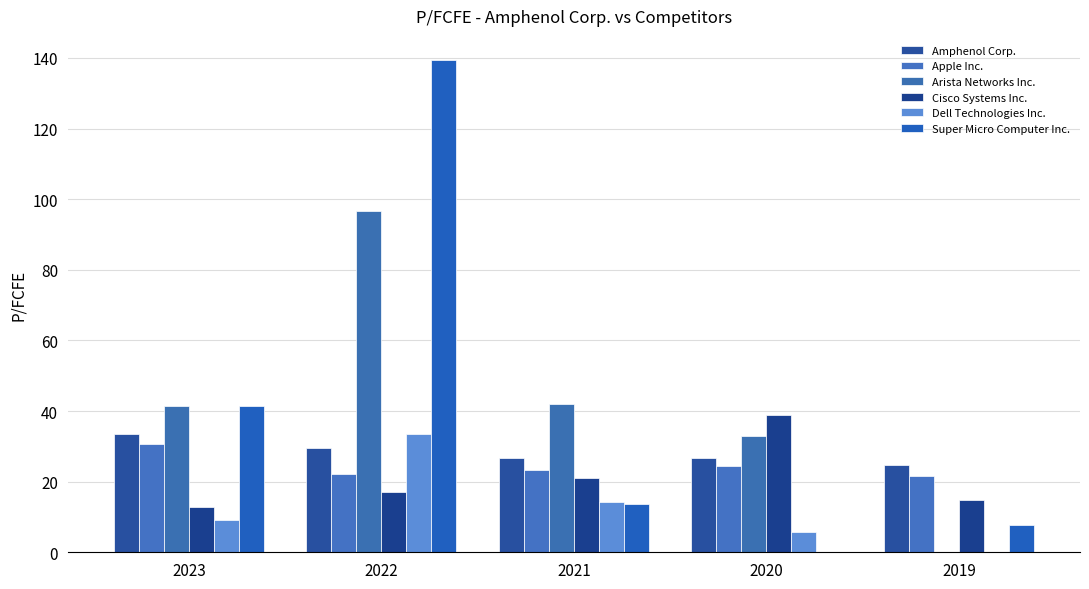

Reading left to right, list all the values displayed in this chart.

Amphenol Corp.: 33.5	29.6	26.7	26.8	24.8
Apple Inc.: 30.6	22.3	23.3	24.4	21.6
Arista Networks Inc.: 41.5	96.7	42.0	33.0	0.0
Cisco Systems Inc.: 12.8	17.2	21.0	38.8	14.8
Dell Technologies Inc.: 9.1	33.5	14.2	5.6	0.0
Super Micro Computer Inc.: 41.4	139.3	13.8	0.0	7.8